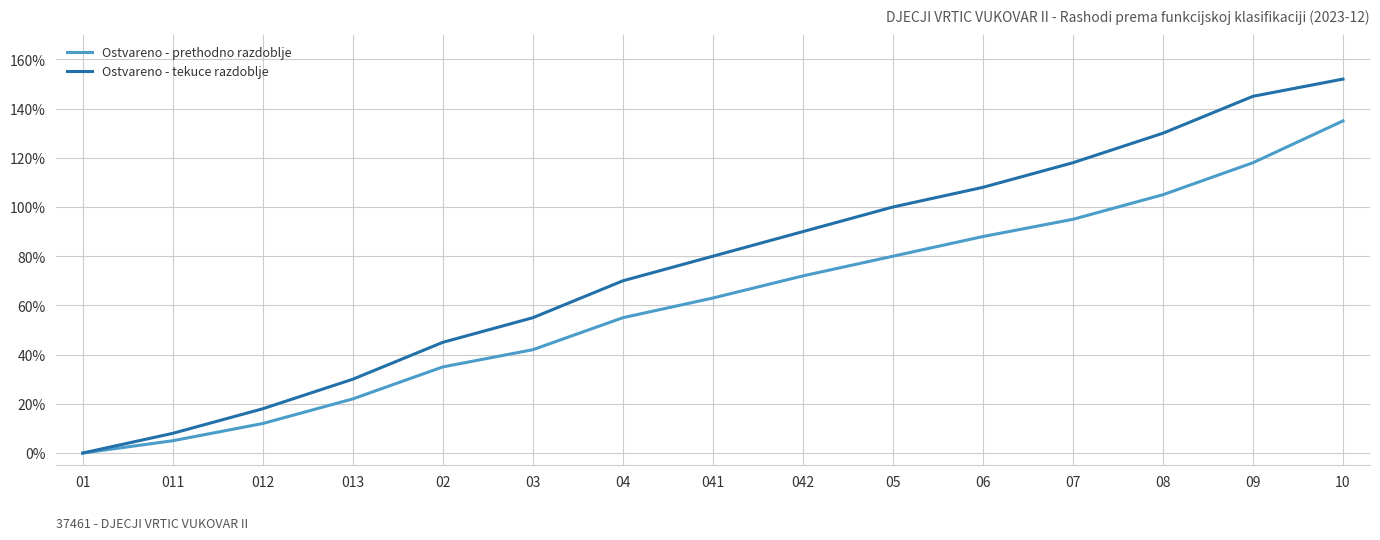

Reading left to right, list all the values displayed in this chart.

Ostvareno - prethodno razdoblje: 01=0	011=5	012=12	013=22	02=35	03=42	04=55	041=63	042=72	05=80	06=88	07=95	08=105	09=118	10=135
Ostvareno - tekuce razdoblje: 01=0	011=8	012=18	013=30	02=45	03=55	04=70	041=80	042=90	05=100	06=108	07=118	08=130	09=145	10=152